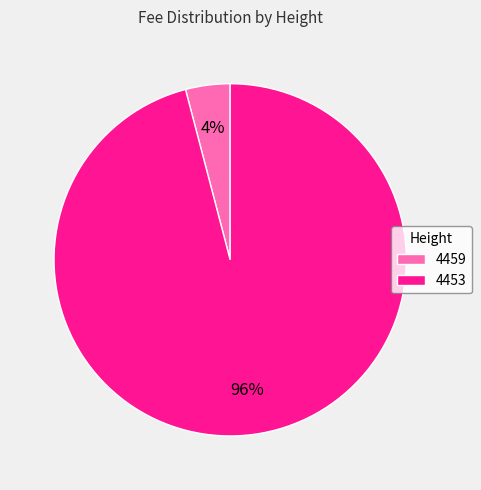

The 4459 slice represents 4% of the pie. True or false?

True